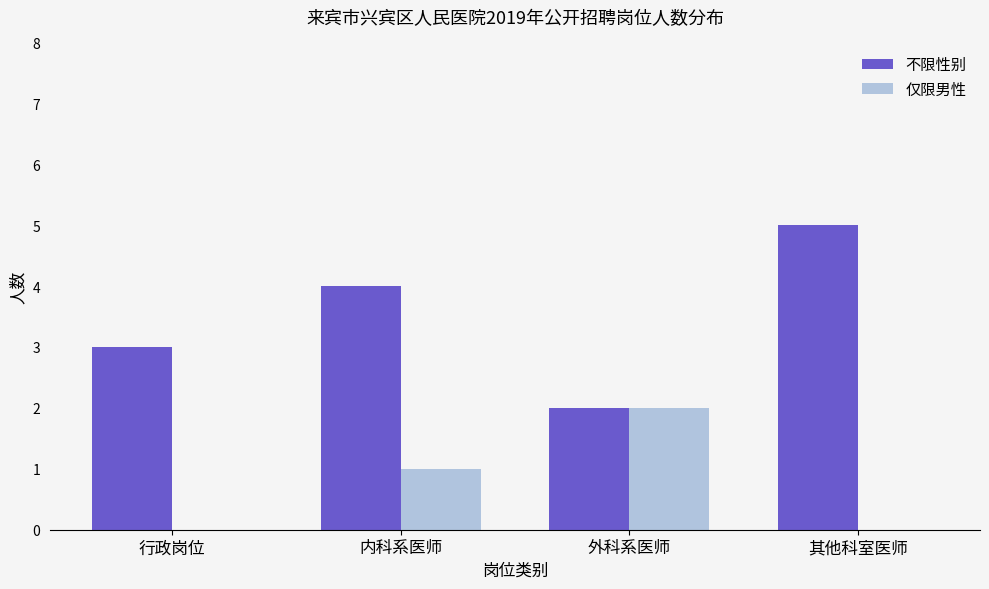

Which category has the highest value in the 不限性别 series?

其他科室医师